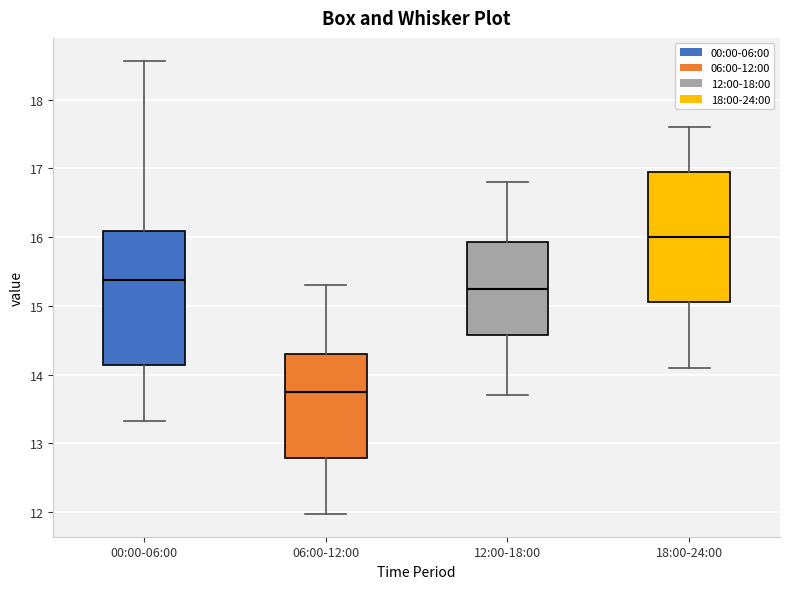

Where is the lower edge of the box for 12:00-18:00 on the y-axis? The values are not printed on the chart, so give them approximately, as read against the axis.

14.6